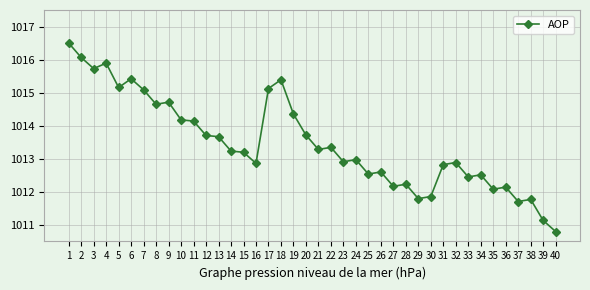

What is the difference between the values at 24 and 35?

0.9